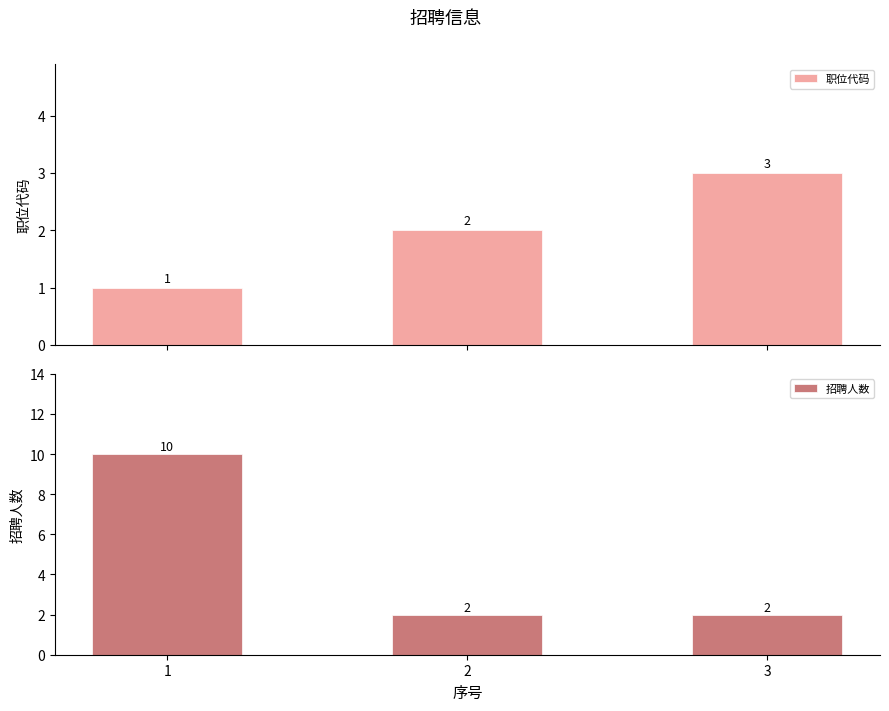

Where is 招聘人数 nearest to the value 6?

1